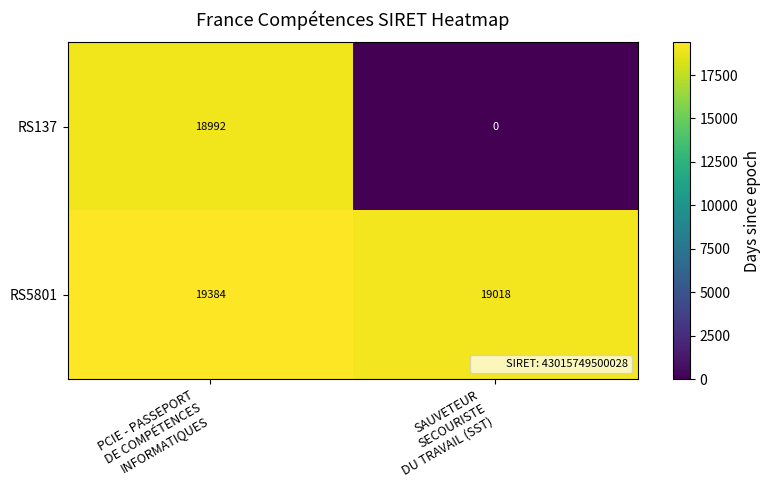

What is the greatest value displayed?

19384